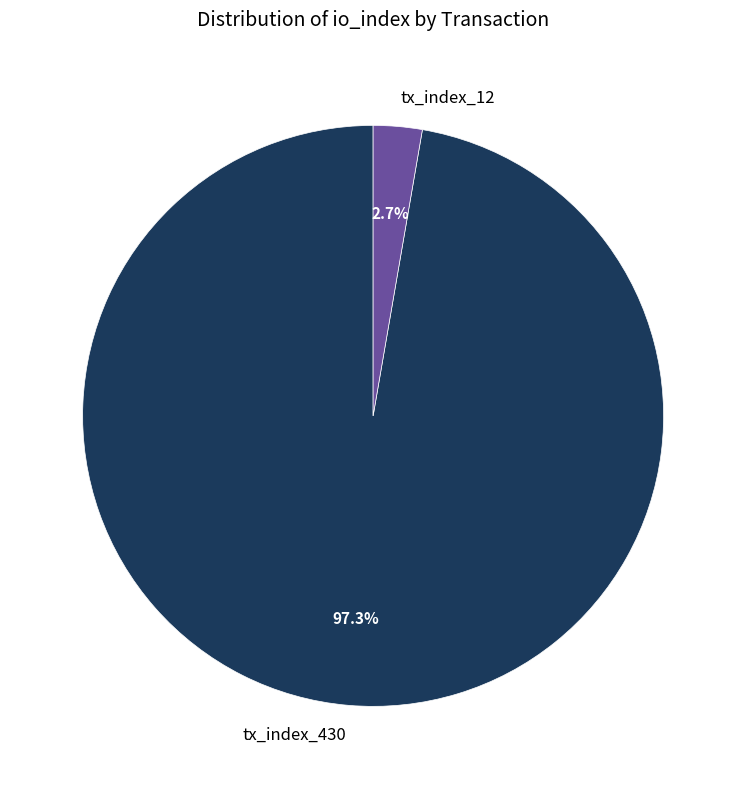

Is there a majority slice in this chart?

Yes